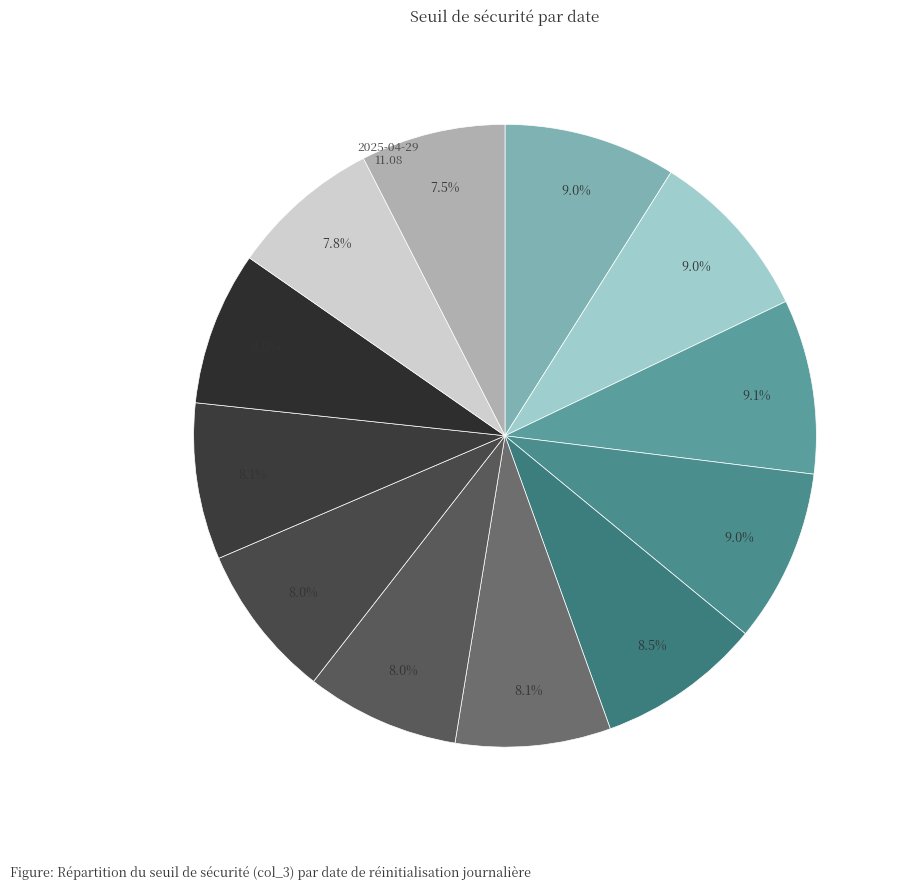

Is there a majority slice in this chart?

No